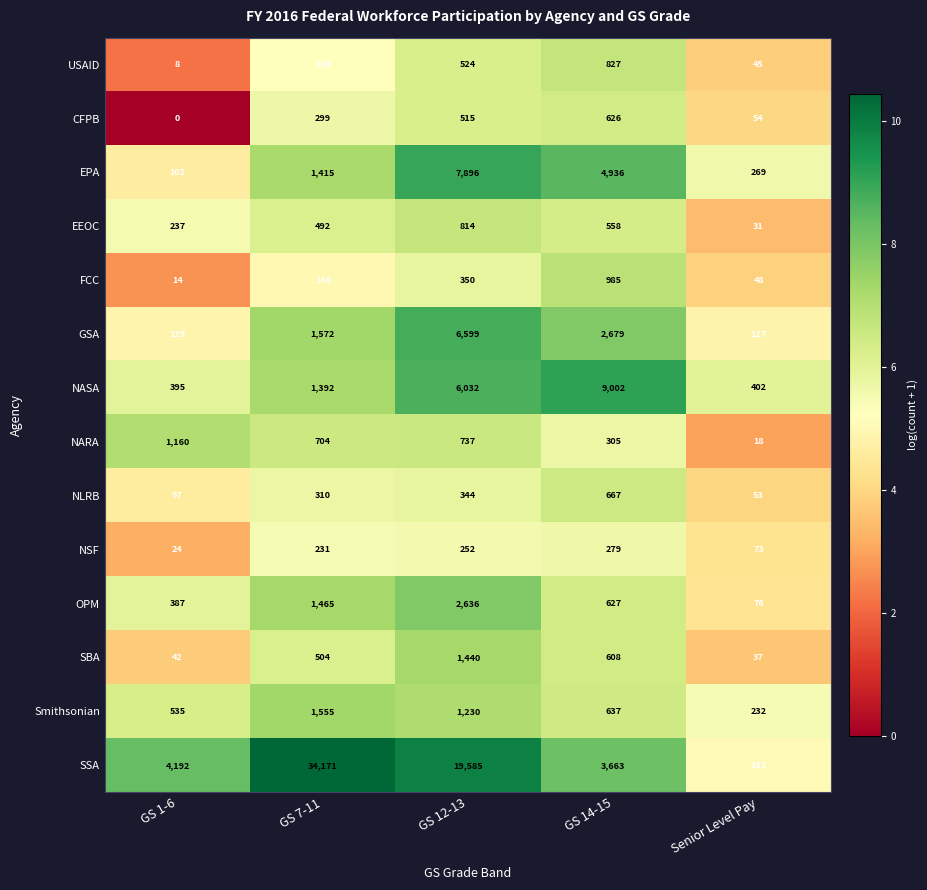

At which label does EEOC reach its minimum?

Senior Level Pay